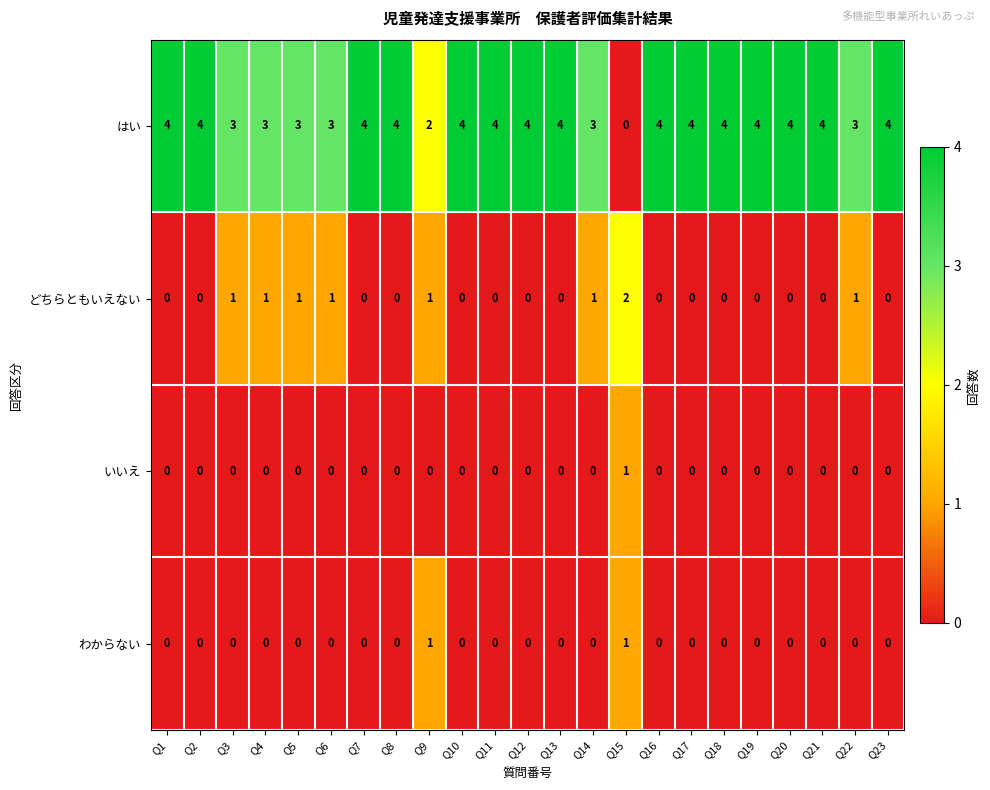

How many data points in わからない are above 0?

2